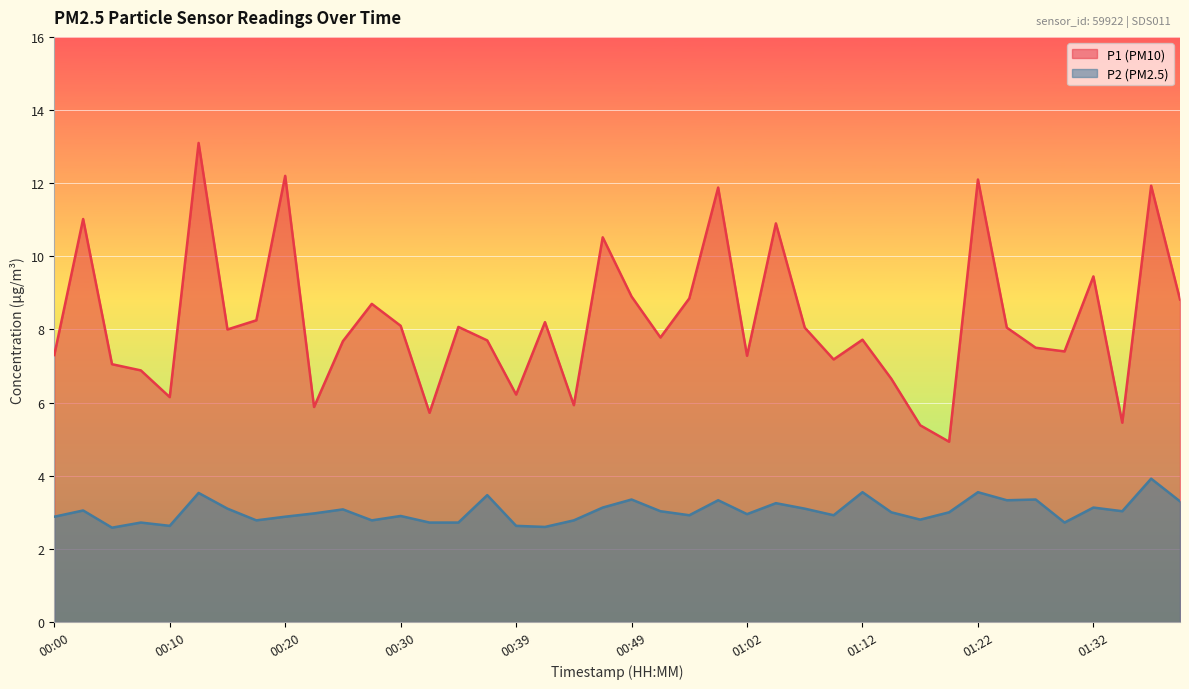

True or false: P1 and P2 cross at least once.

False